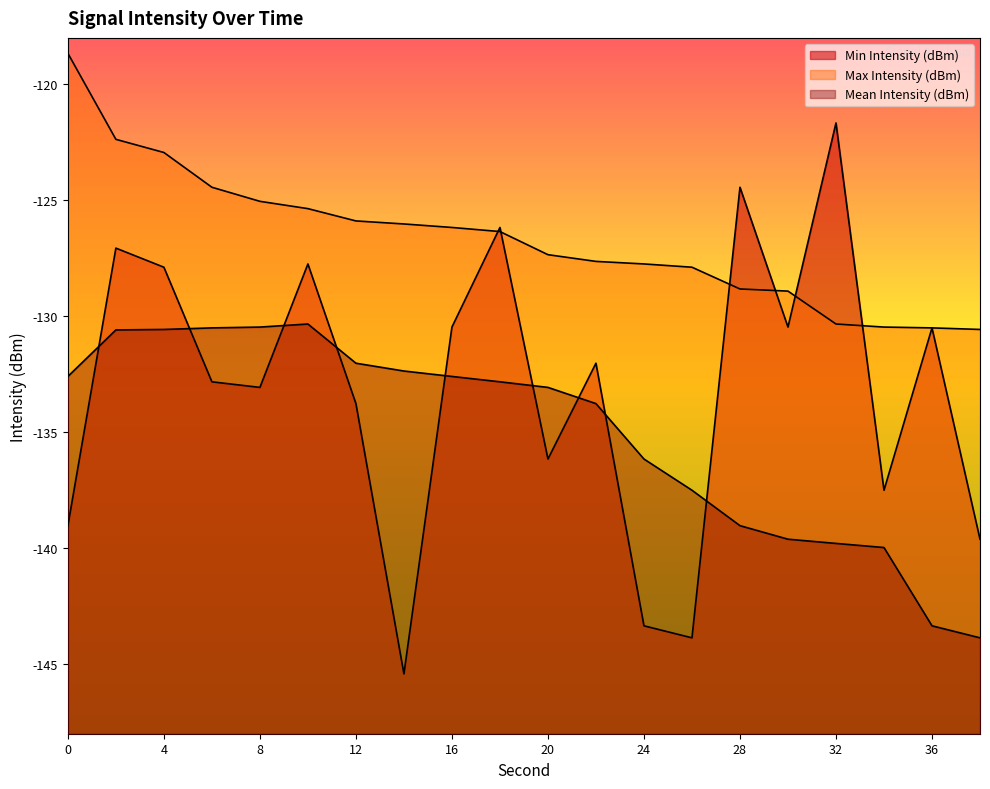

True or false: Min Intensity (dBm) has more than 0 interior local peaks.

True